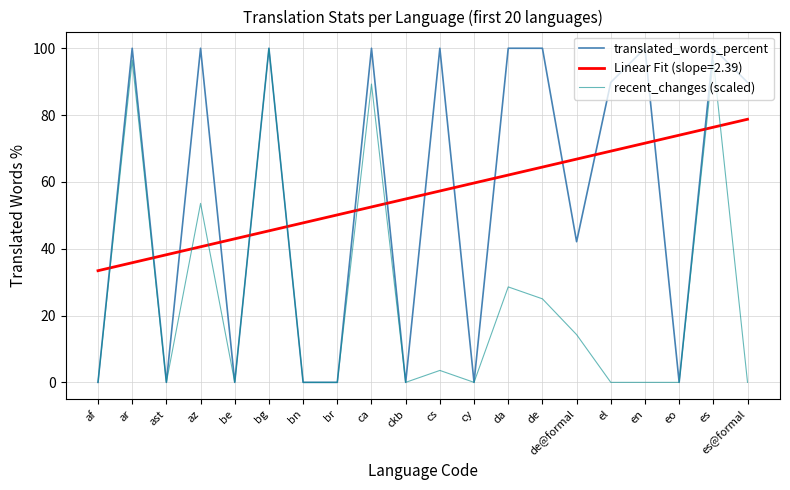

What is the approximate value of Linear Fit (slope=2.39) at es?

76.4